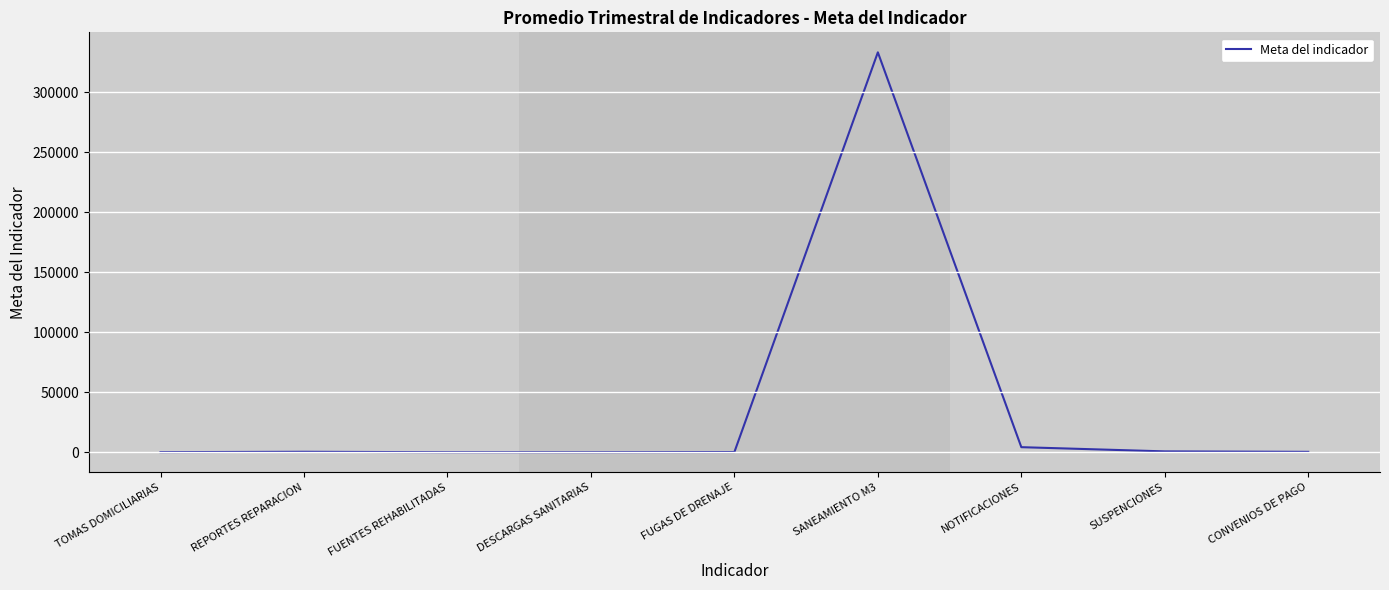

Read the value at NOTIFICACIONES, to the nearest 50.

4250